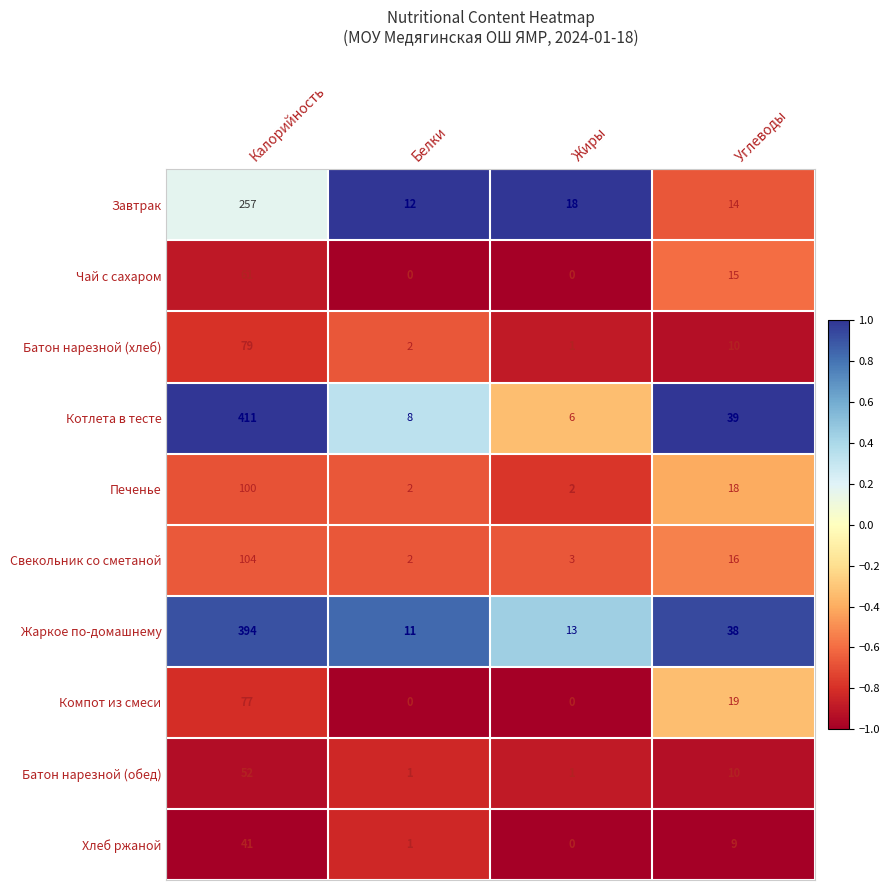

At which category is the sum across all series the highest?

Калорийность